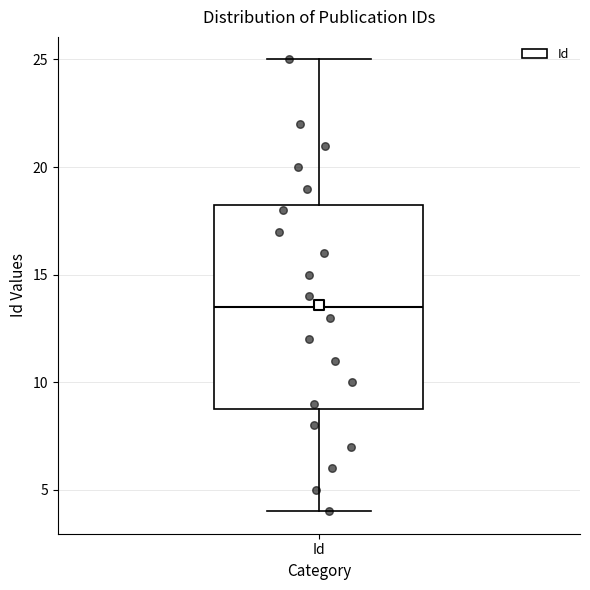

Transcribe this box plot: give where the median line is, the range the box spans, and where the two whiskers end, as read against the y-axis. The values are not printed on the chart, so give them approximately, as read against the axis.

median 13.5, box 9.0 to 18.5, whiskers 4.0 to 25.0